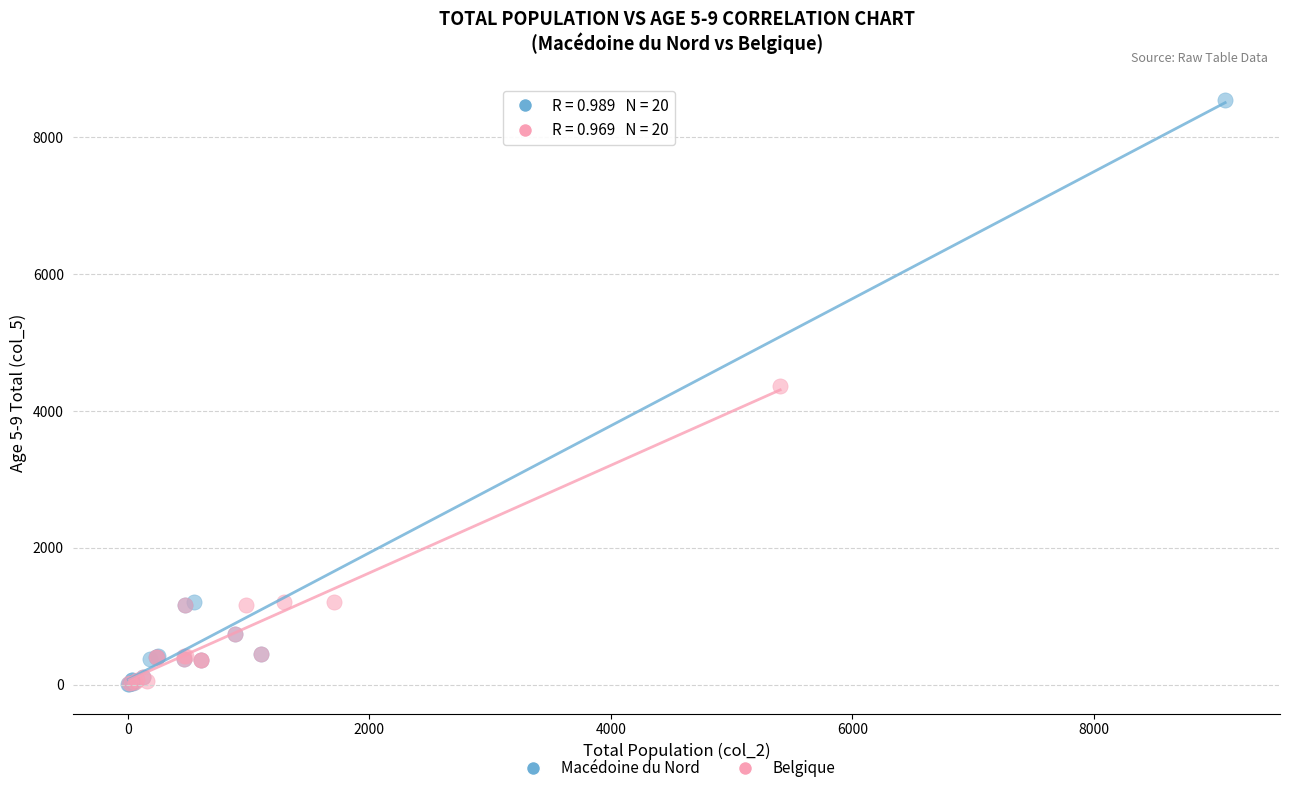

Which series reaches the maximum Y coordinate?

Macédoine du Nord